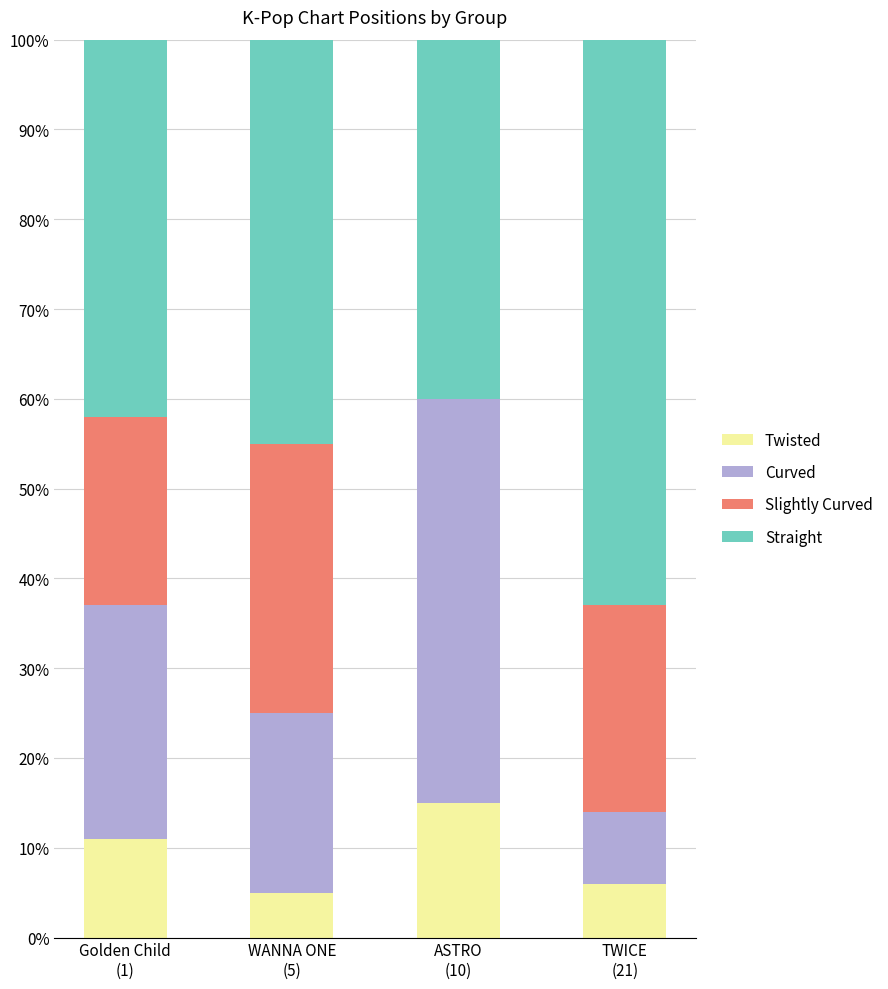

What is the sum of all Twisted values?

37